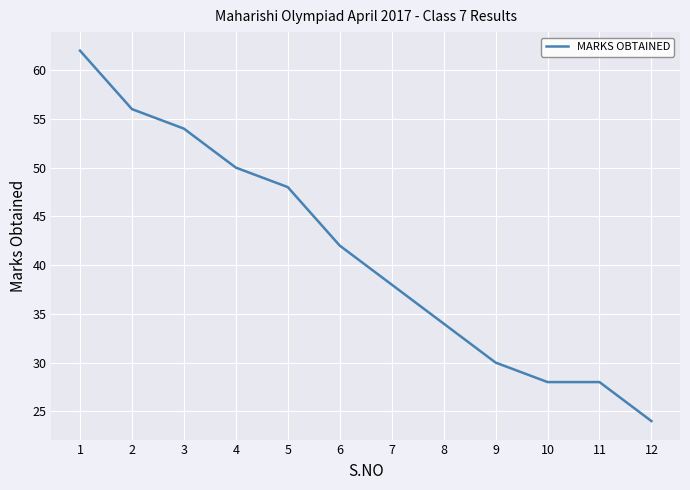

At which label is the value closest to 43?

6